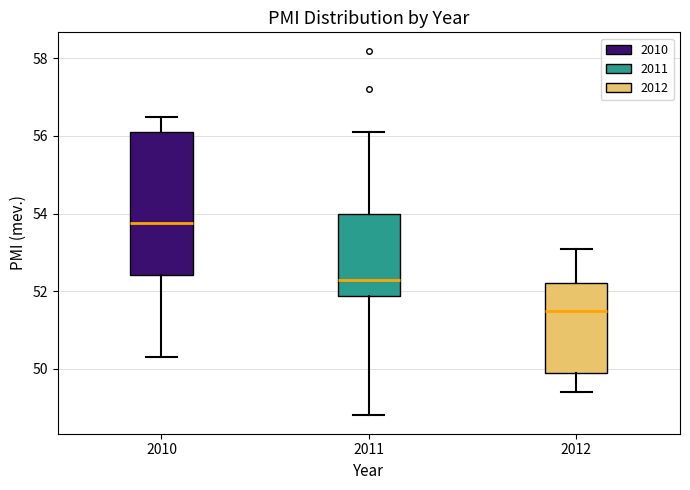

Which box has the lowest median line?

2012